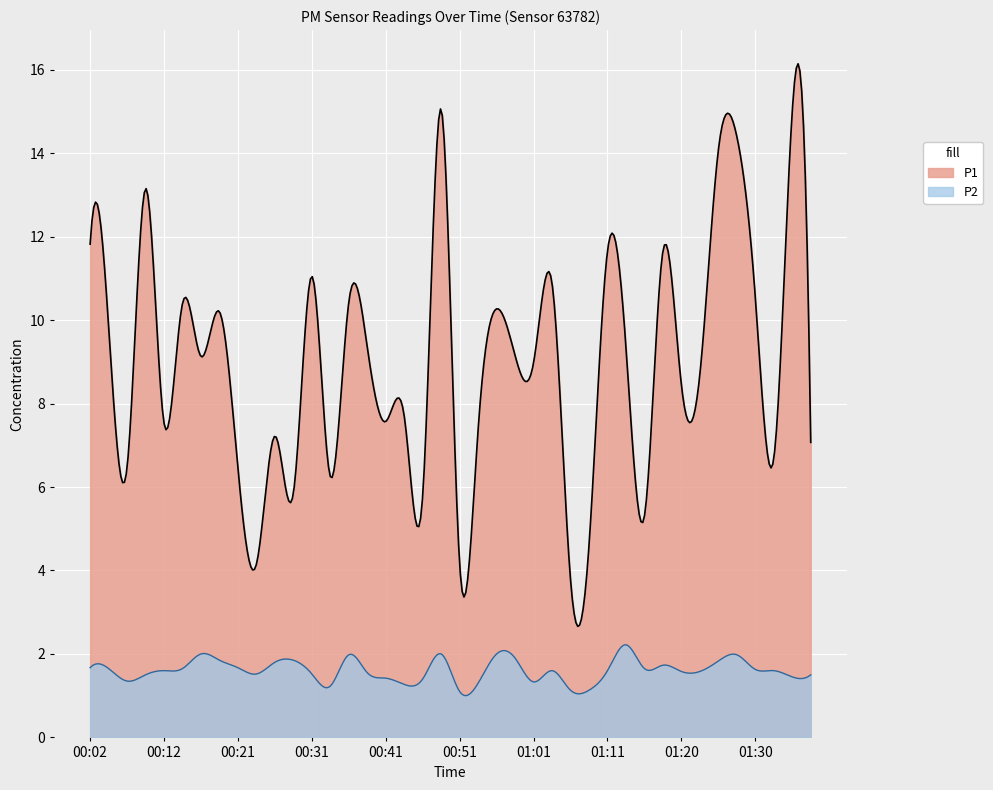

What is the difference between the highest and lowest values at 01:03?

9.3